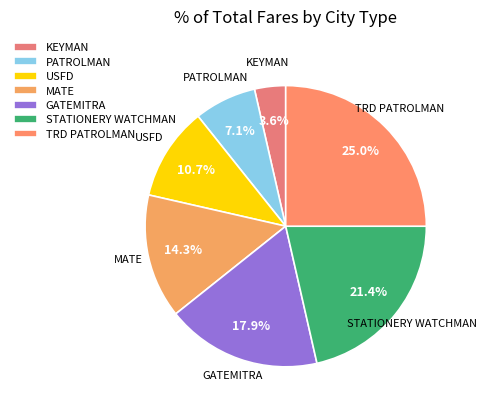

To the nearest percent, what is the combined percentage of MATE and USFD?

25%